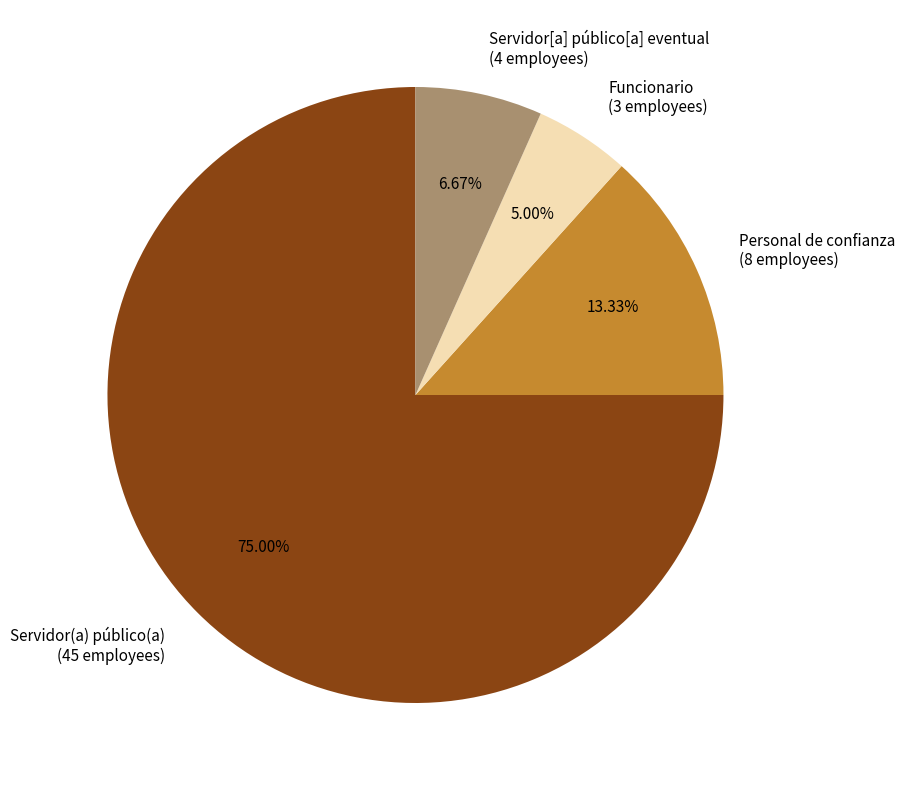

To the nearest percent, what is the difference between the largest and smallest slice percentages?

70%